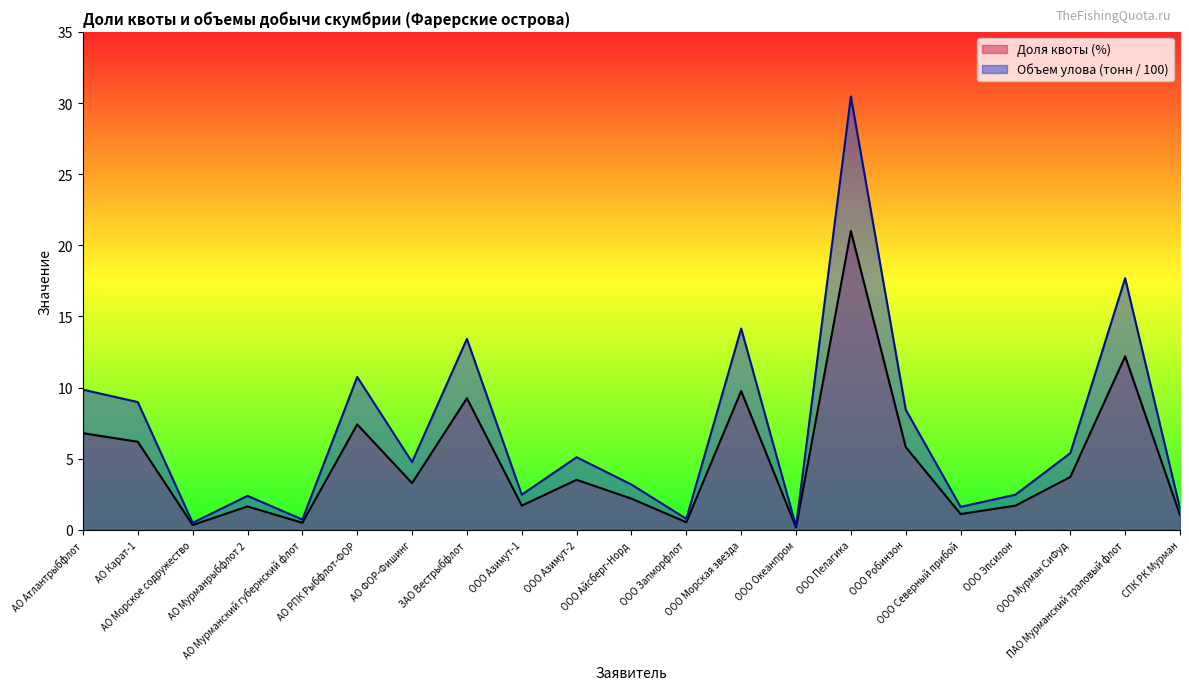

At which category is the sum across all series the highest?

ООО Пелагика